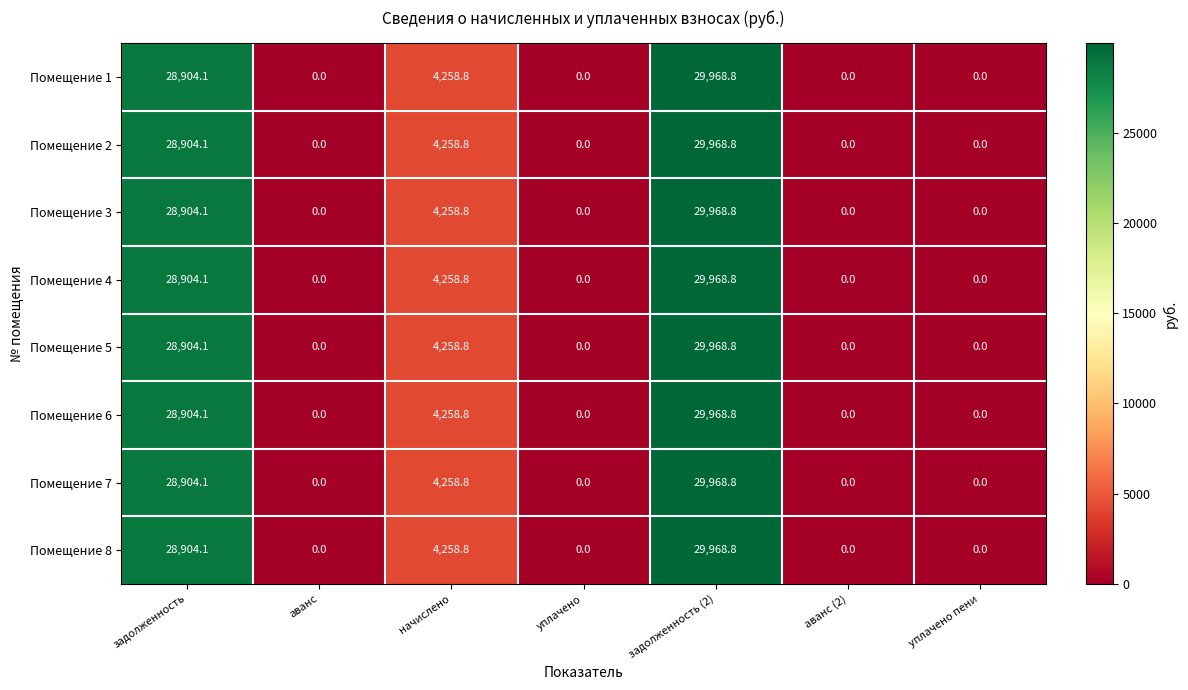

Which category has the highest value across all series?

задолженность (2)